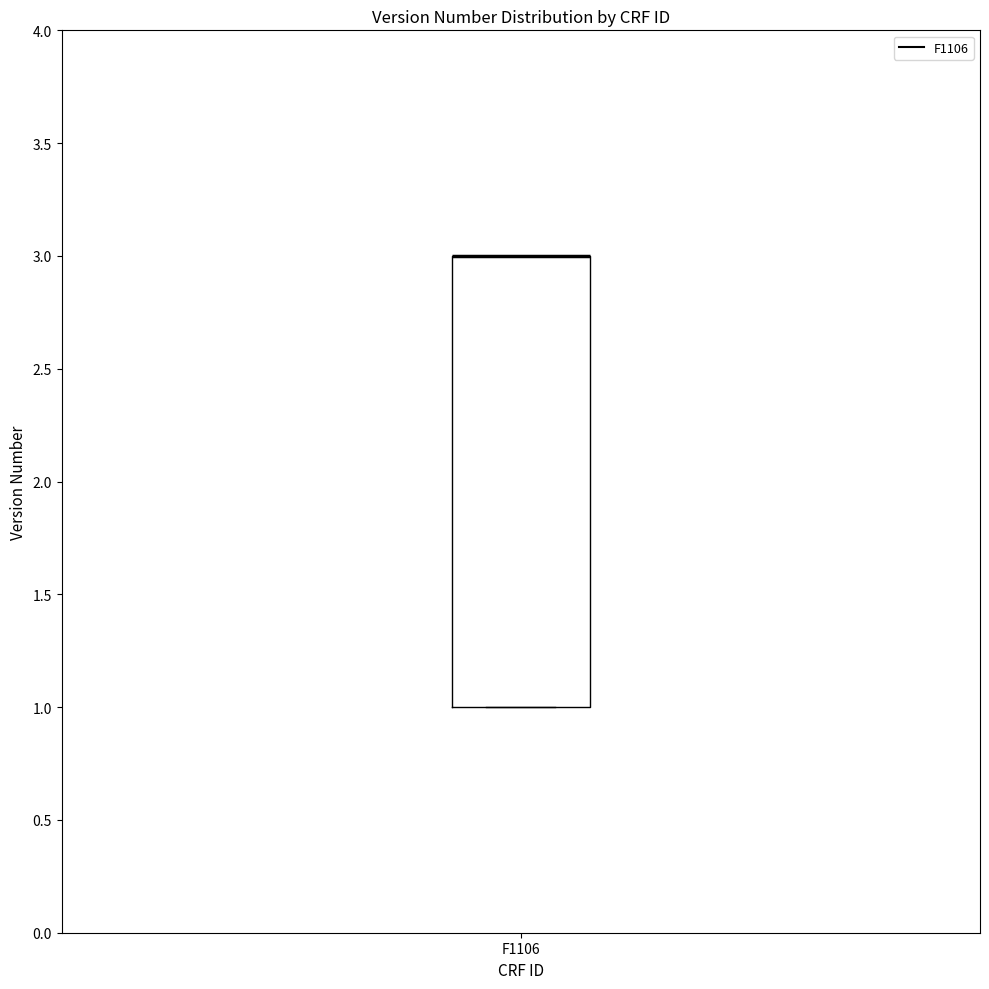

Where is the upper edge of the box for F1106 on the y-axis? The values are not printed on the chart, so give them approximately, as read against the axis.

3